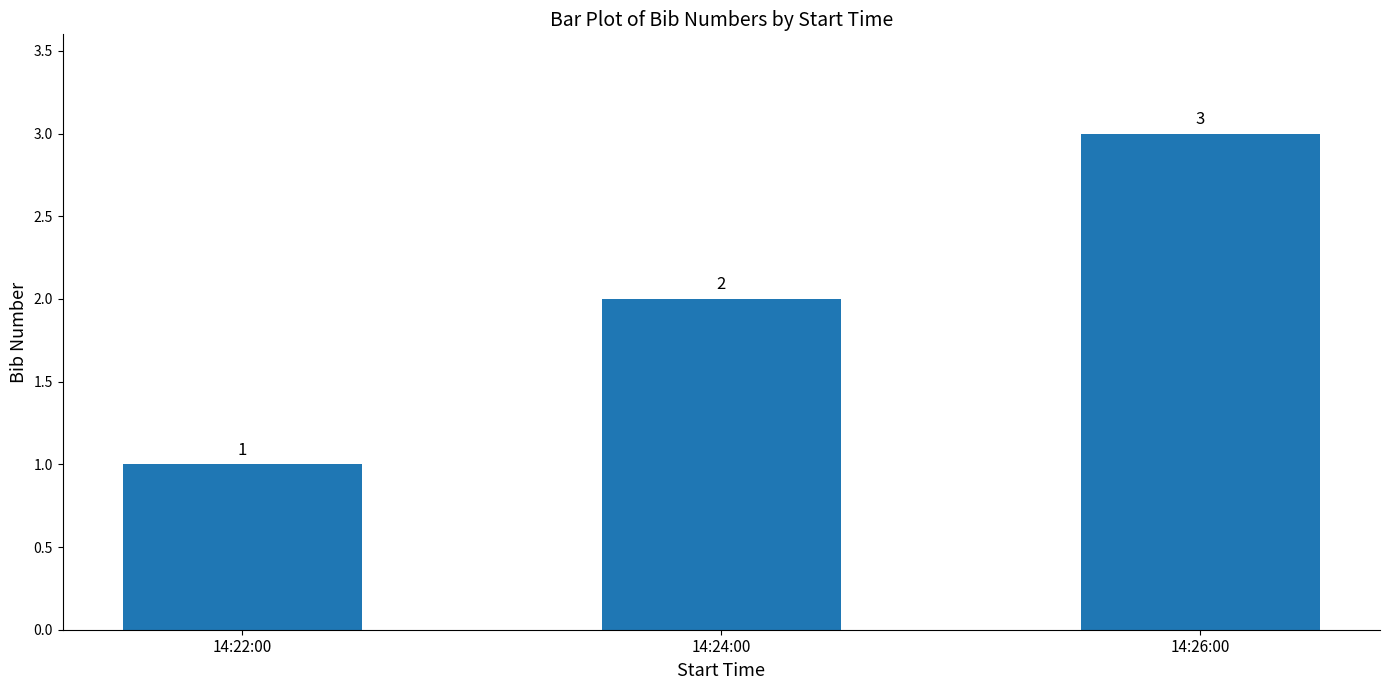

List the labels in order of value, largest first.

14:26:00, 14:24:00, 14:22:00